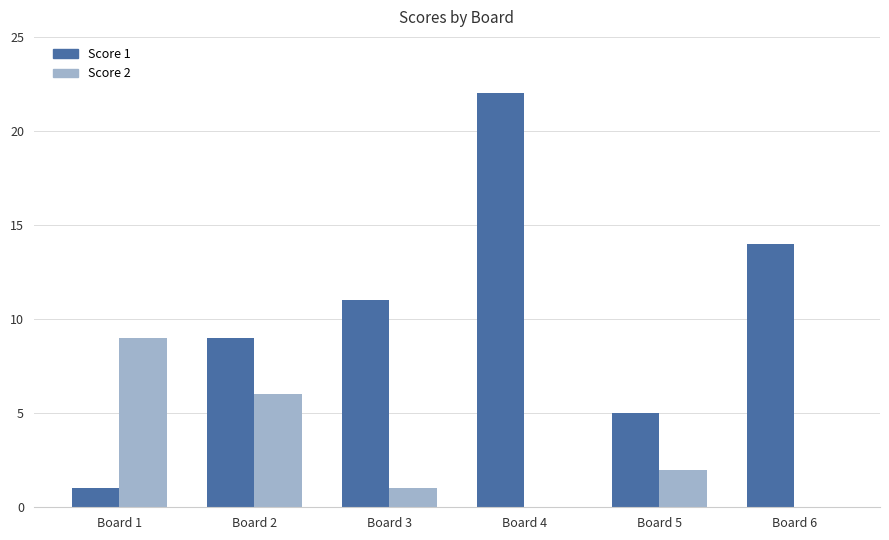

What are all the series names shown in the legend?

Score 1, Score 2